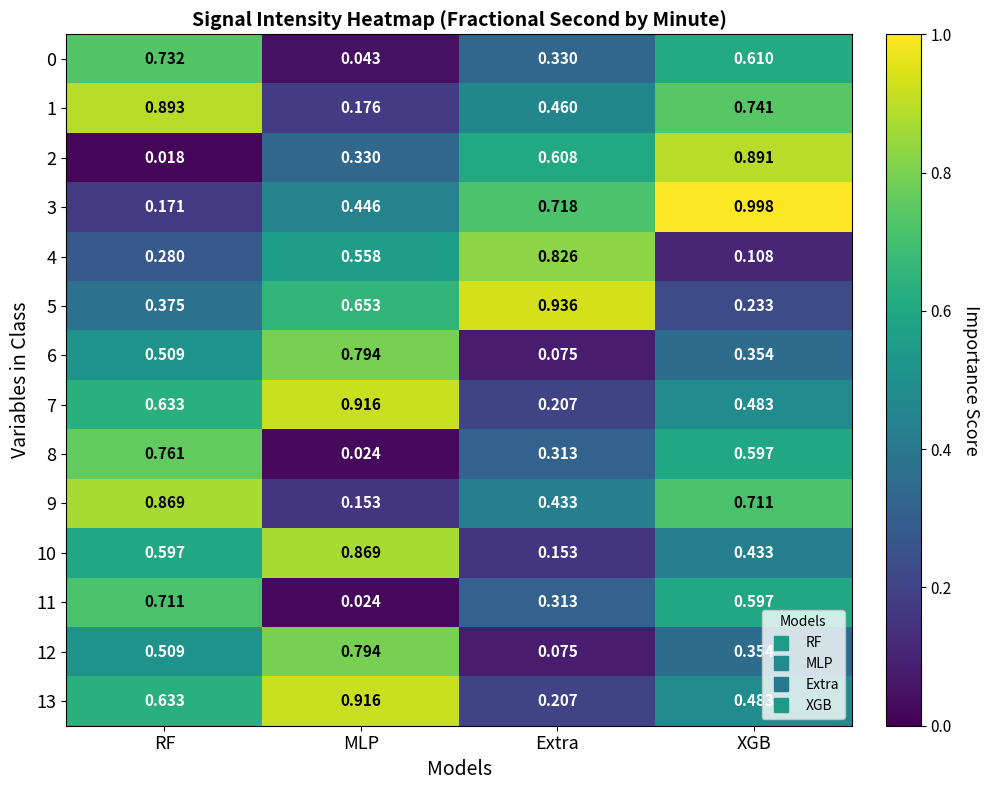

Which category has the lowest value in the 3 series?

RF